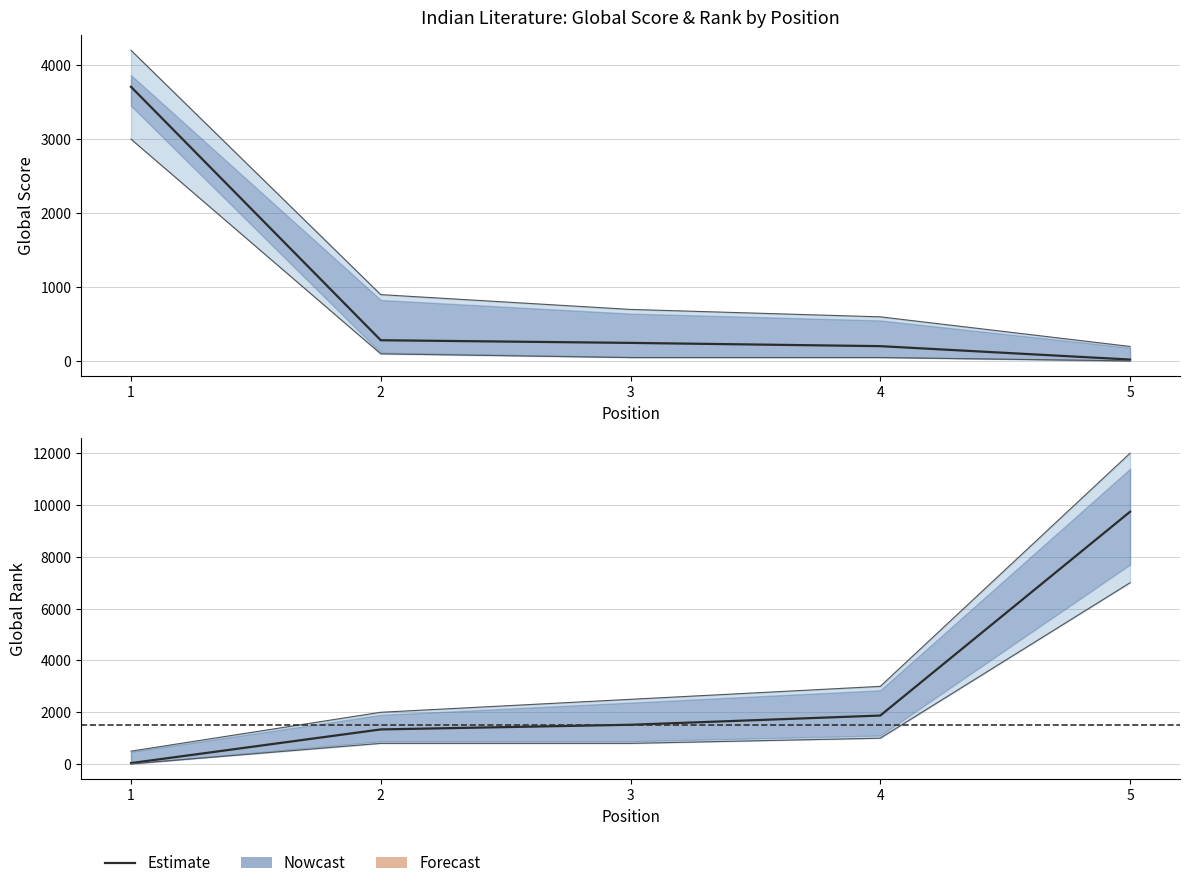

How many lines are shown in the chart?

2